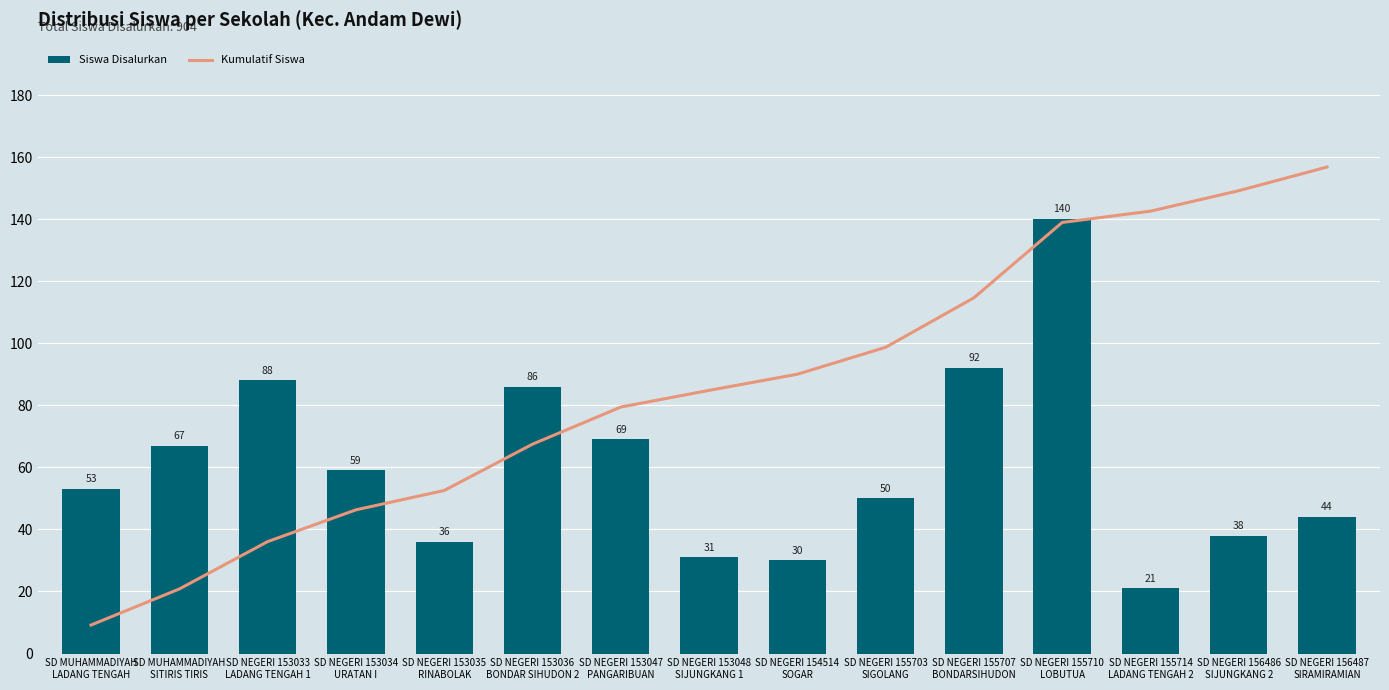

What is the difference between the Kumulatif Siswa values at SD NEGERI 153034
URATAN I and SD NEGERI 153047
PANGARIBUAN?

191